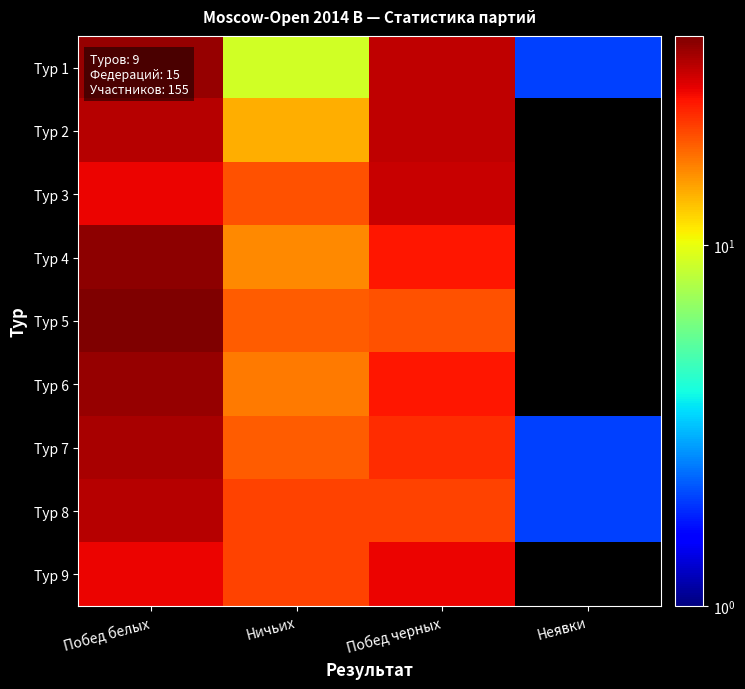

Reading left to right, transcribe all the data shown in this chart.

Тур 1: Побед белых=35	Ничьих=9	Побед черных=31	Неявки=2
Тур 2: Побед белых=32	Ничьих=14	Побед черных=31	Неявки=0
Тур 3: Побед белых=27	Ничьих=20	Побед черных=30	Неявки=0
Тур 4: Побед белых=36	Ничьих=16	Побед черных=25	Неявки=0
Тур 5: Побед белых=38	Ничьих=19	Побед черных=20	Неявки=0
Тур 6: Побед белых=35	Ничьих=17	Побед черных=25	Неявки=0
Тур 7: Побед белых=33	Ничьих=19	Побед черных=23	Неявки=2
Тур 8: Побед белых=32	Ничьих=21	Побед черных=21	Неявки=2
Тур 9: Побед белых=27	Ничьих=21	Побед черных=27	Неявки=0